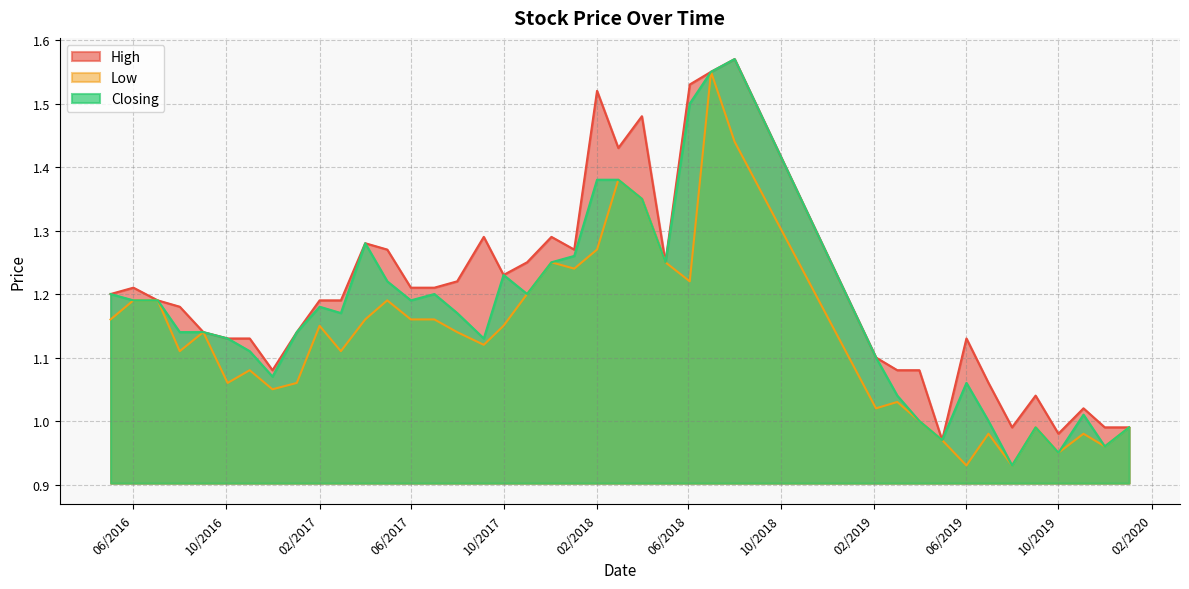

Is it true that Low equals 1.7 at 03/12/2017?

False